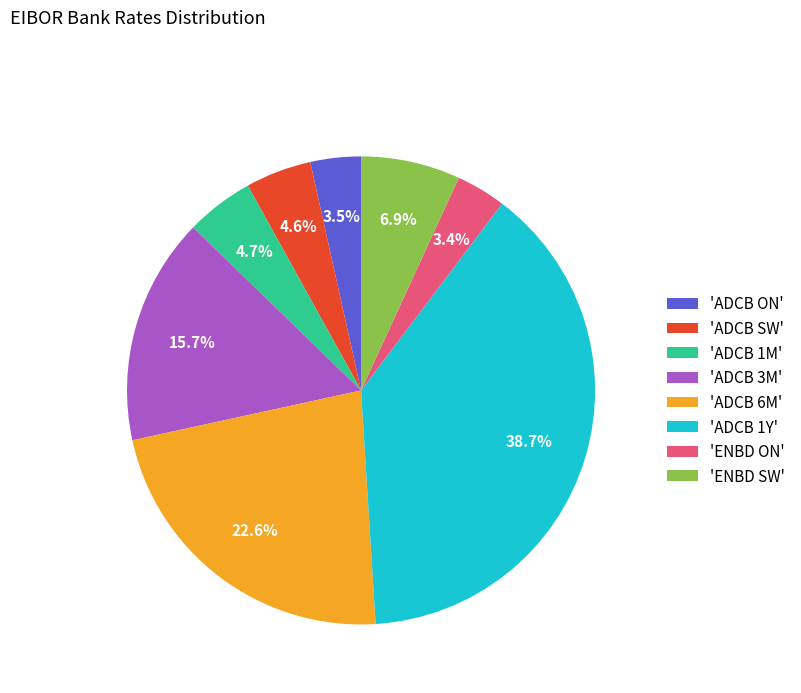

How many slices are in this pie chart?

8